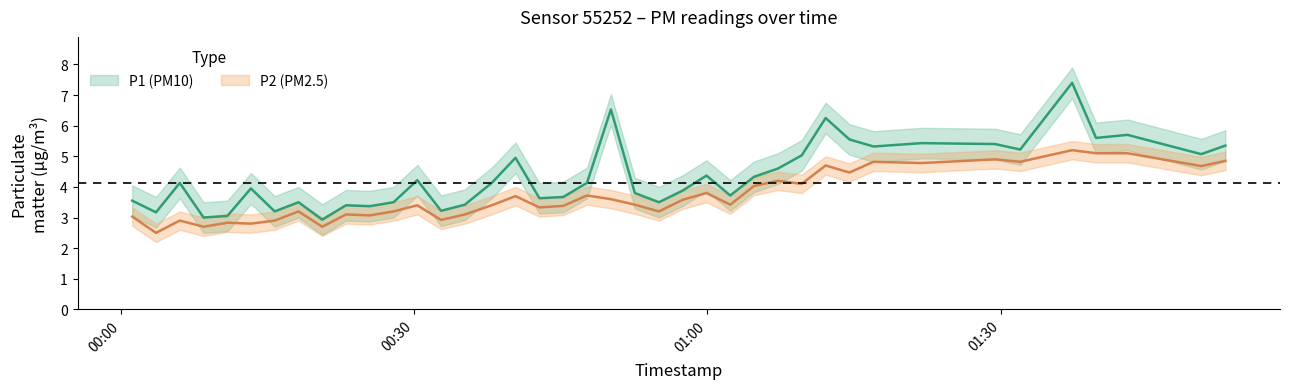

Which series has the widest spread of values?

P1